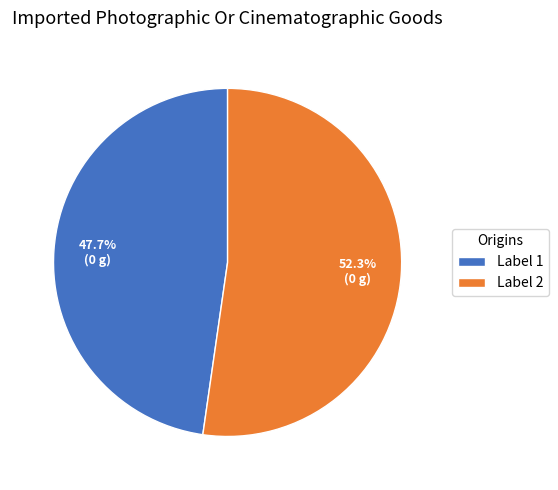

Does Label 1 account for over 50% of the chart?

No